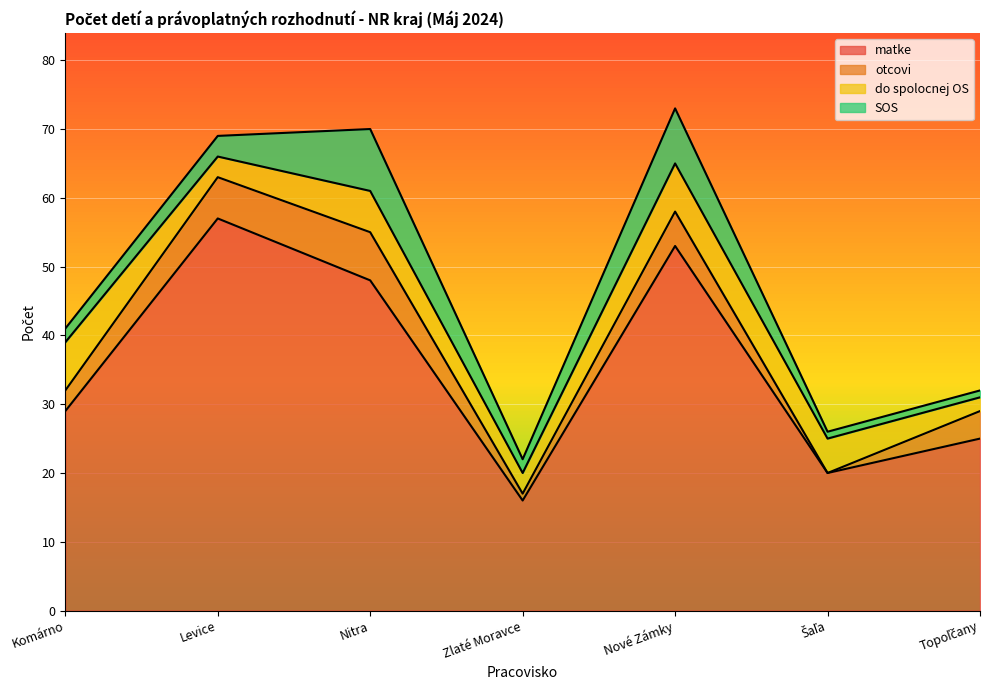

What is the difference between the second highest and second lowest values in the otcovi series?

5